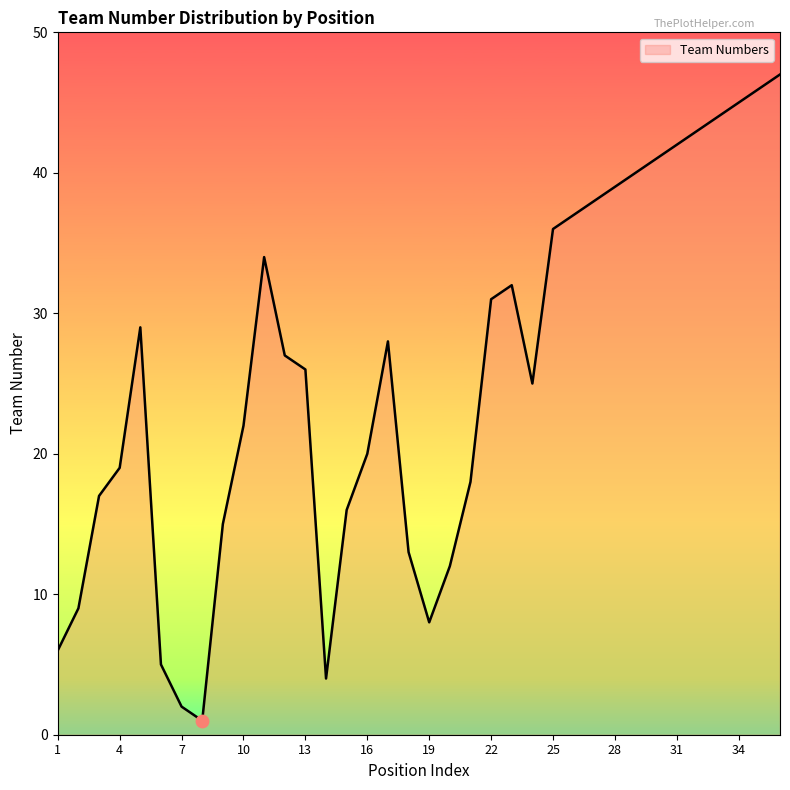

What is the greatest value displayed?

47